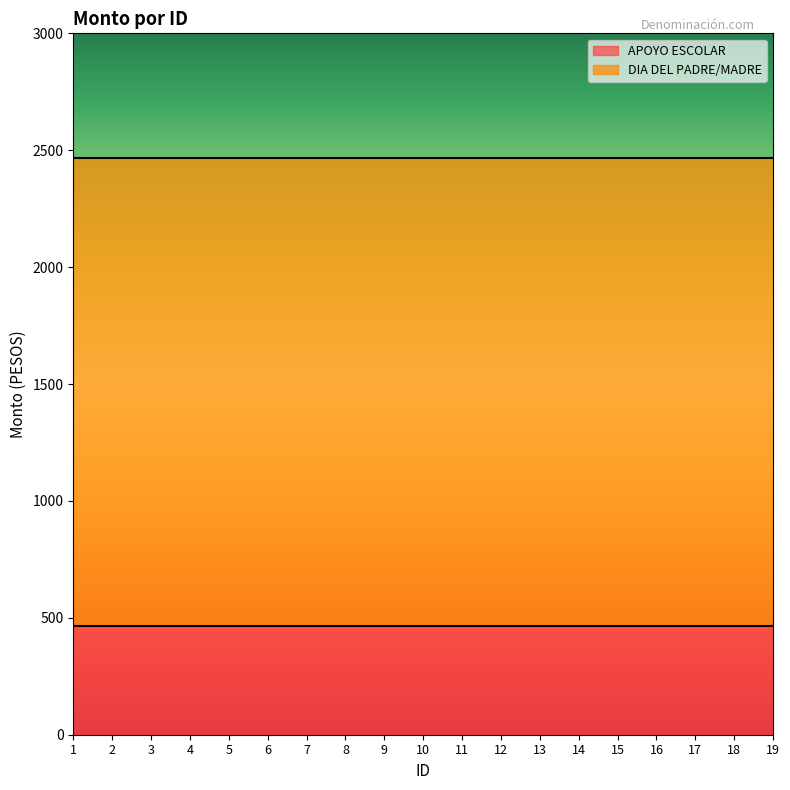

What is the minimum value for APOYO ESCOLAR?

466.7